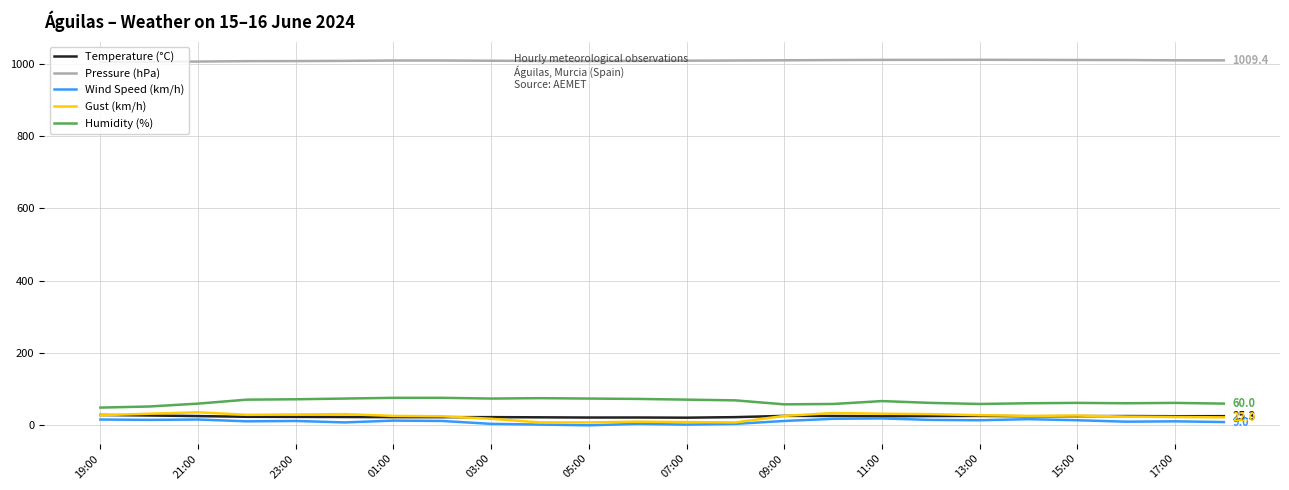

True or false: Gust (km/h) and Pressure (hPa) cross at least once.

False